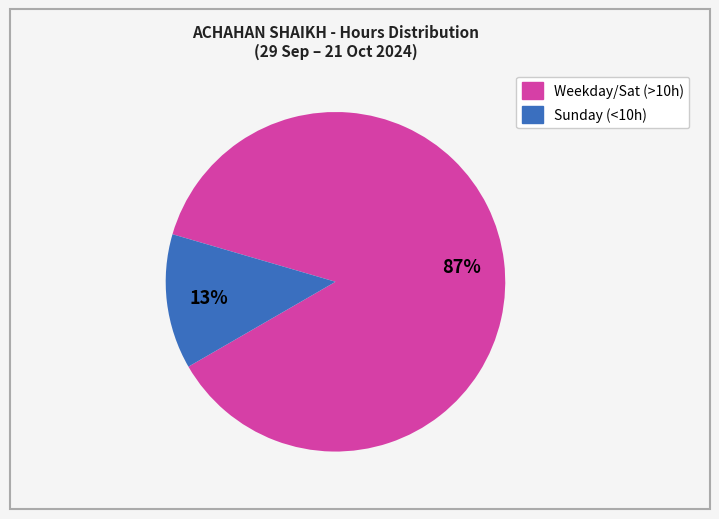

Does any single category account for the majority?

Yes